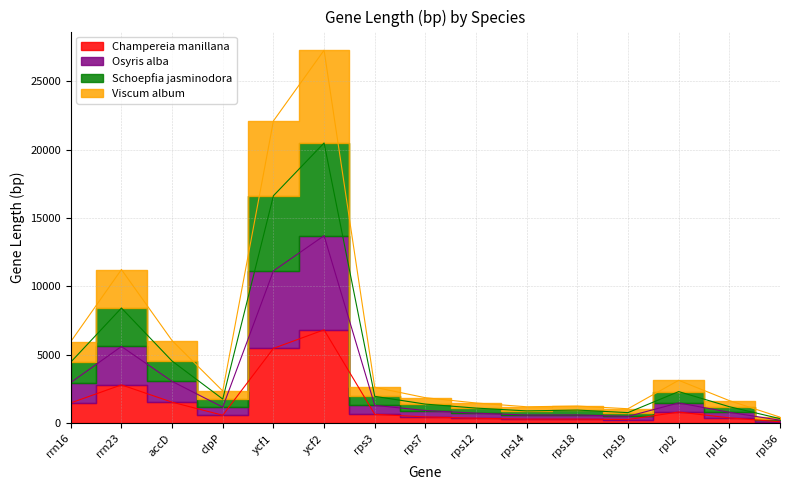

Count the number of data series in this chart.

4